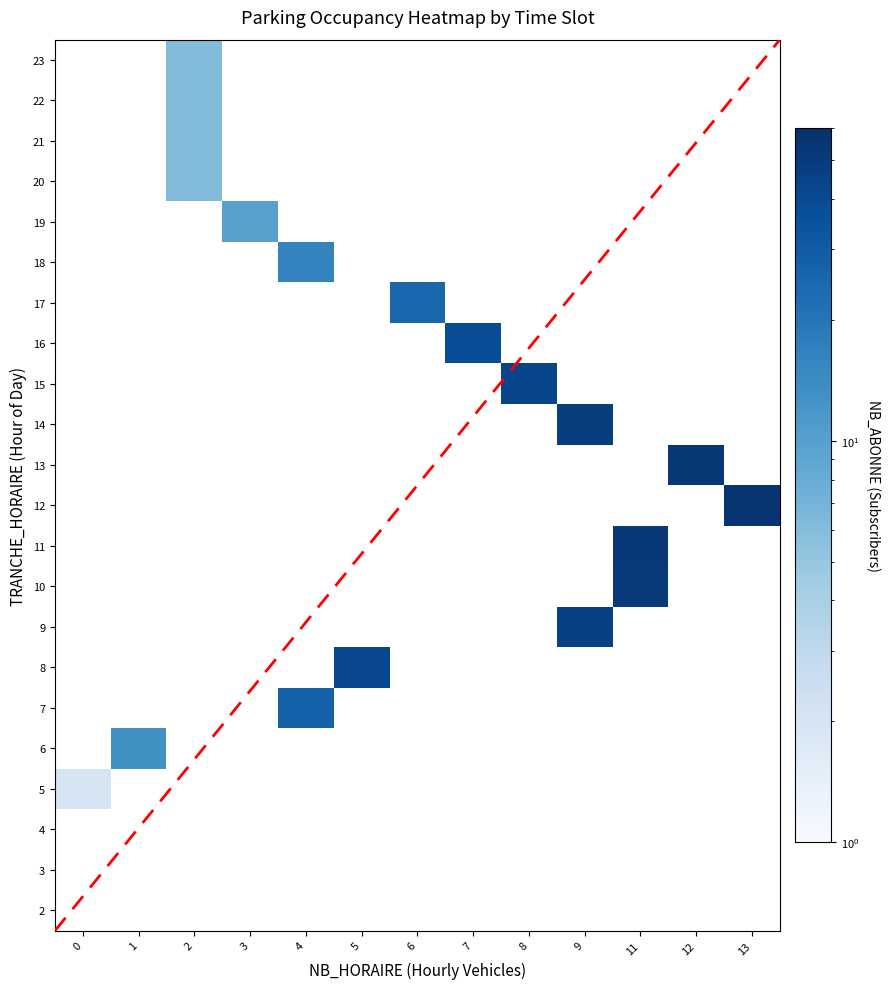

The value of 6 at NB_ABONNE is 13. True or false?

True